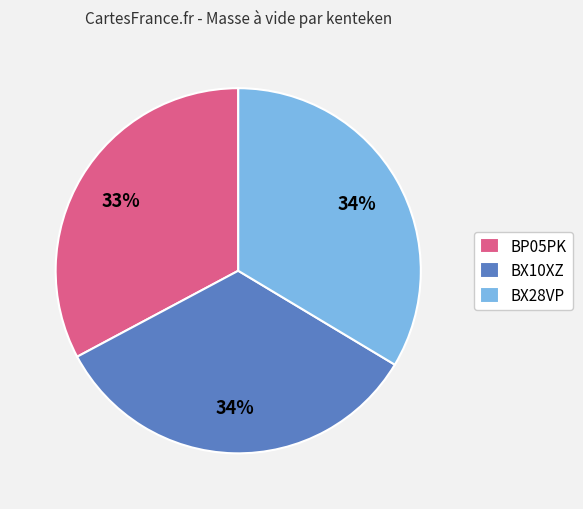

Does any single category account for the majority?

No